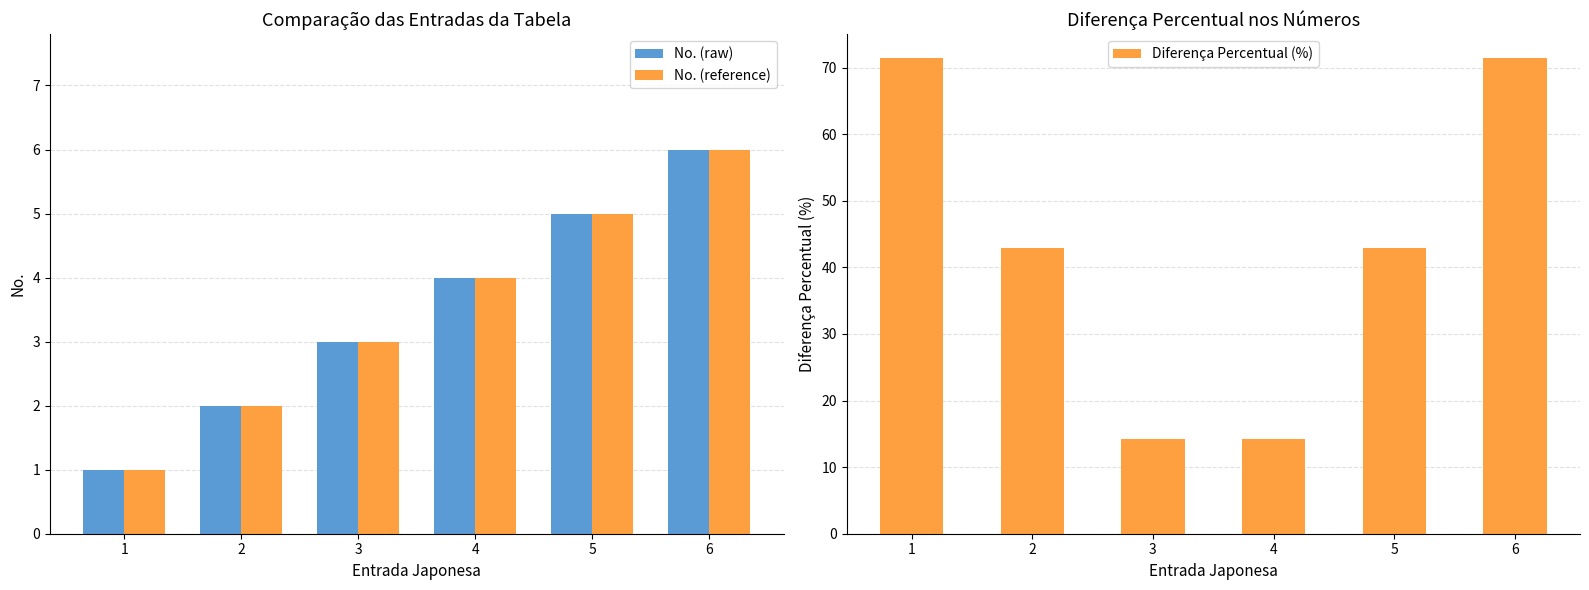

How many series are shown in this chart?

3